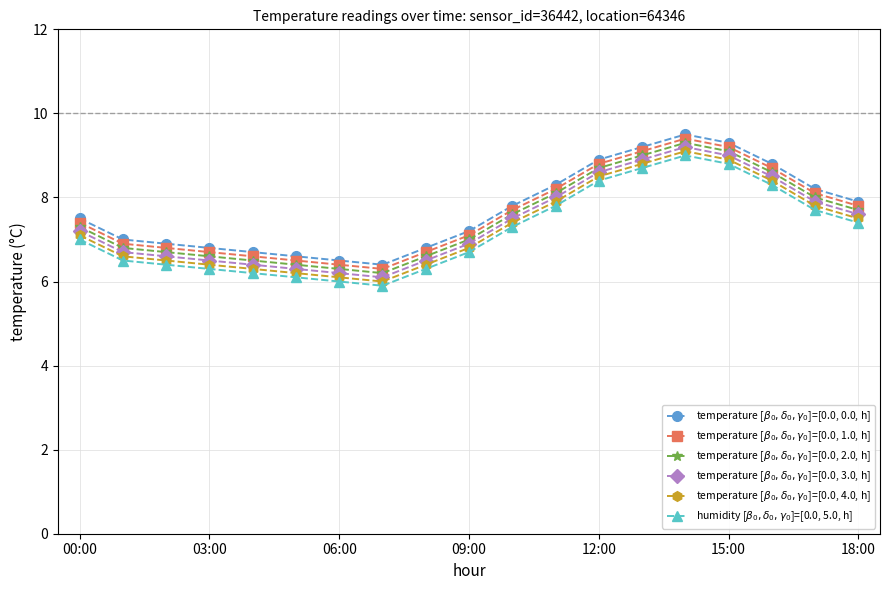

How many lines are shown in the chart?

6